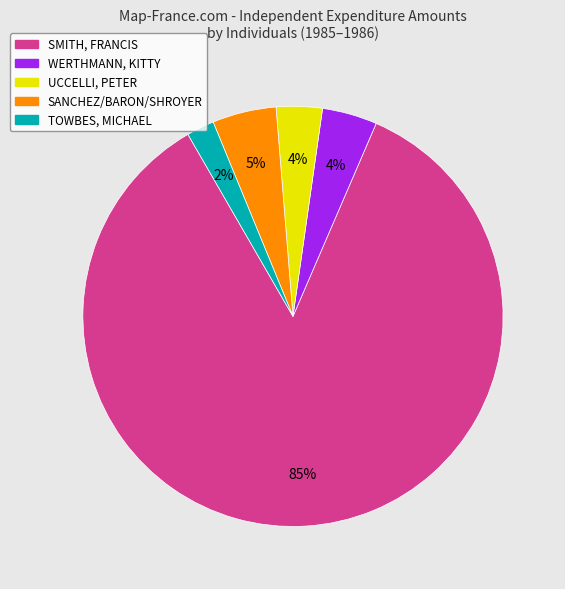

To the nearest percent, what is the difference between the largest and smallest slice percentages?

83%